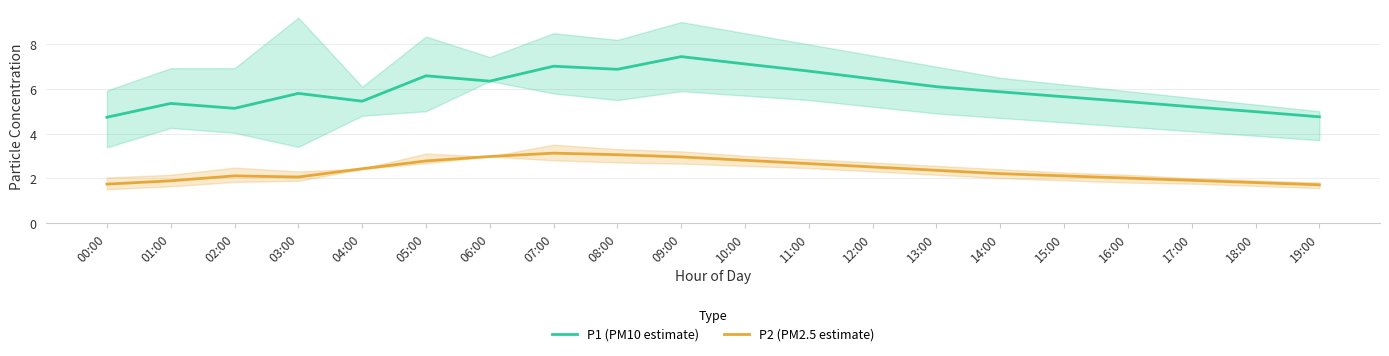

Does the chart display data point markers on the line(s)?

No